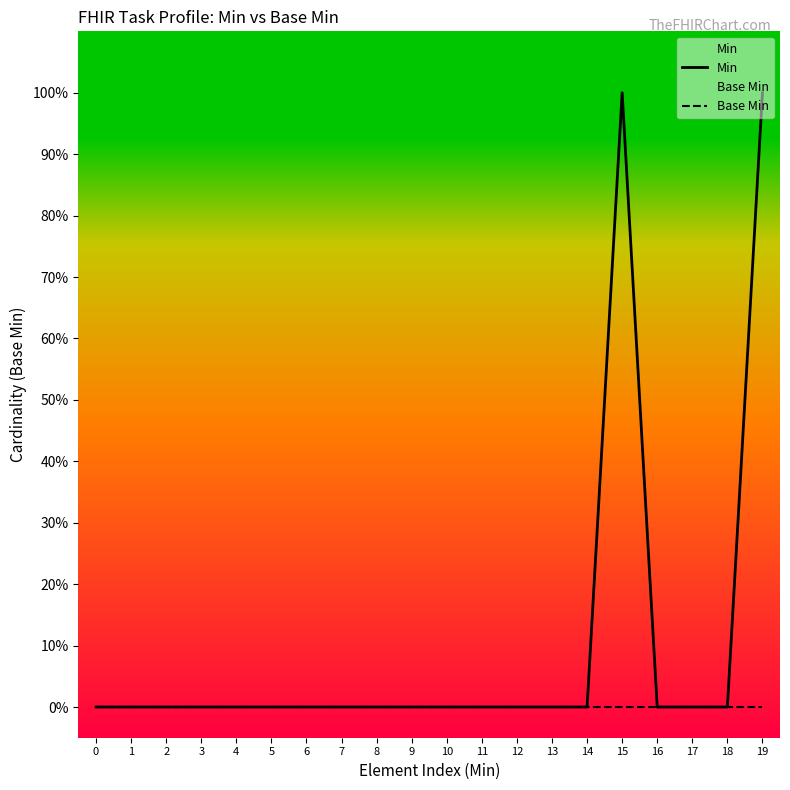

The Min series shows 1 at 9. True or false?

False